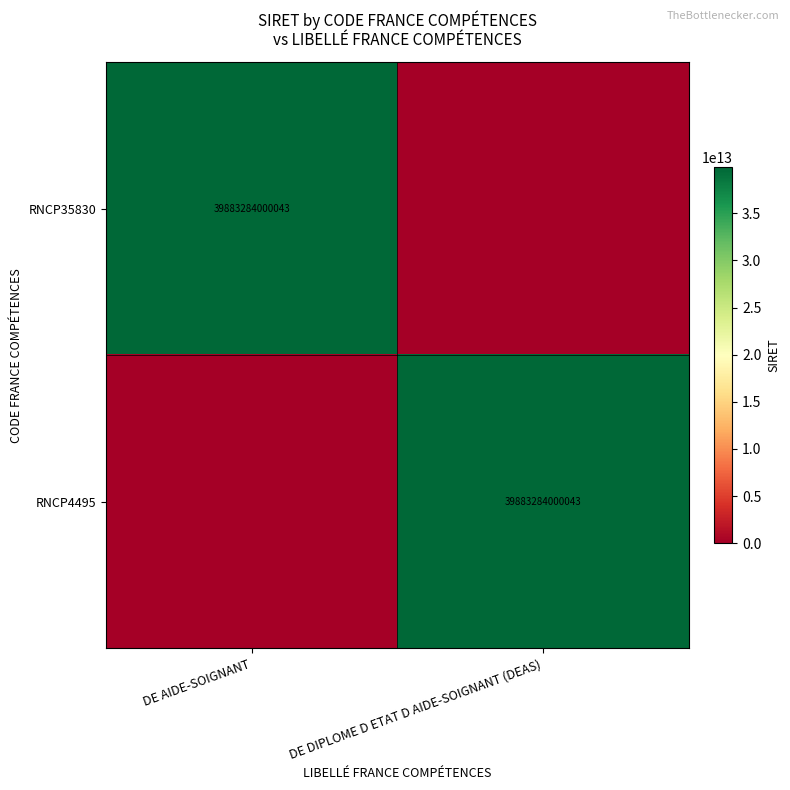

Is it true that RNCP4495 equals 39883284000043 at DE DIPLOME D ETAT D AIDE-SOIGNANT (DEAS)?

True